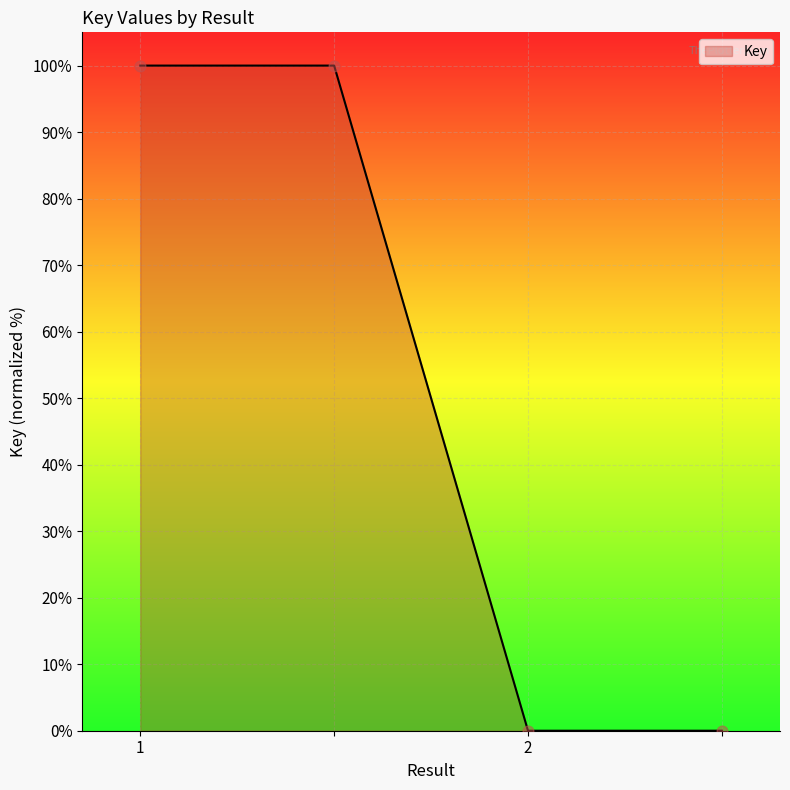

What is the greatest value displayed?

100